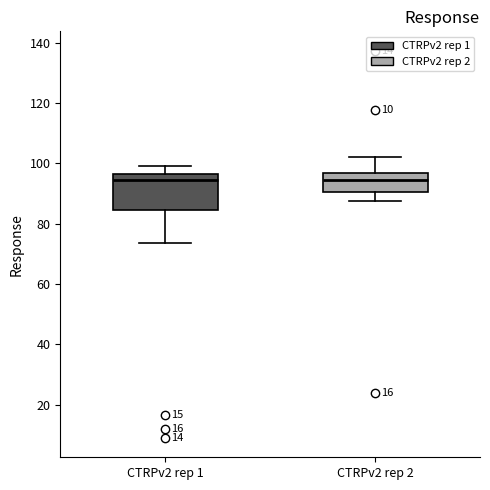

Which box is the tallest, from its lower edge to its upper edge?

CTRPv2 rep 1